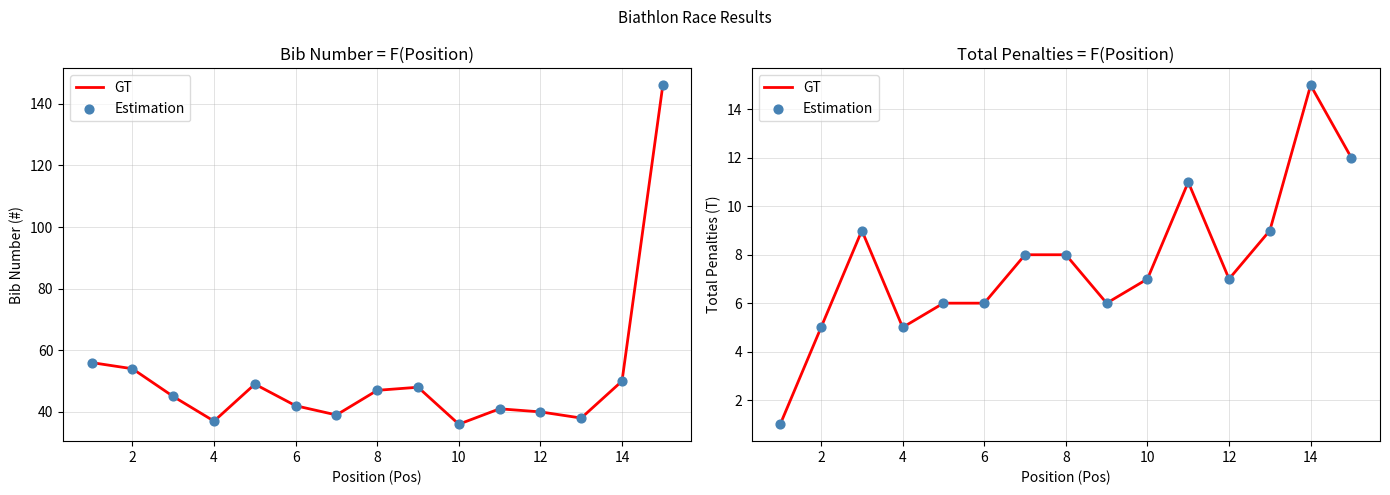

Which series has the largest Y range (max minus min)?

GT